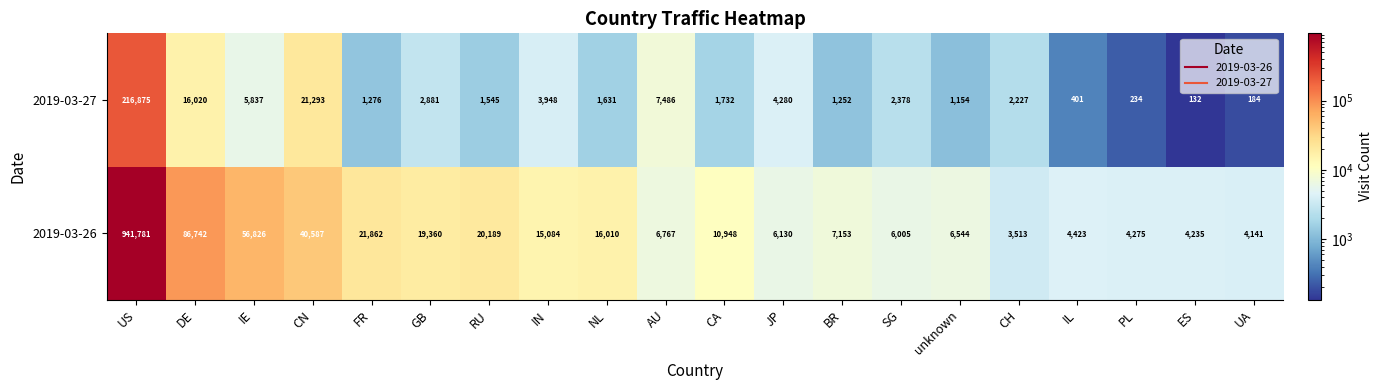

Which series has the largest range (max minus min)?

2019-03-26